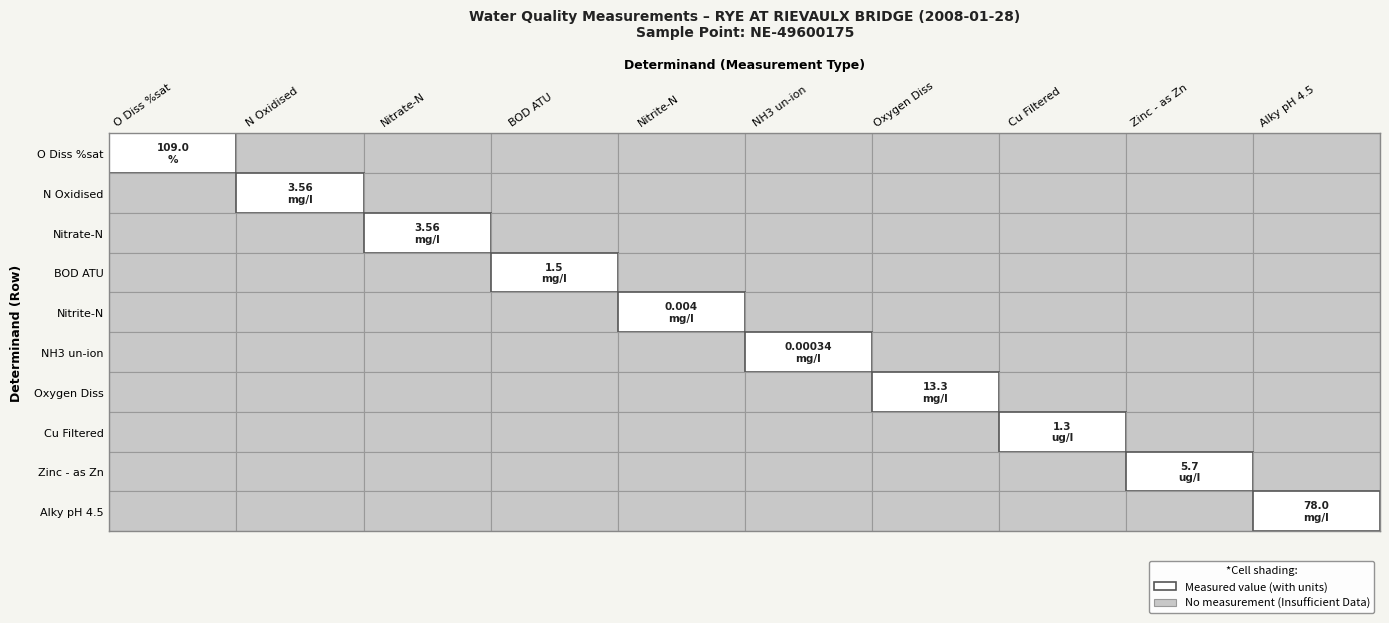

Reading left to right, what are all the values shown in this chart?

109.0	3.6	3.6	1.5	0.0	0.0	13.3	1.3	5.7	78.0